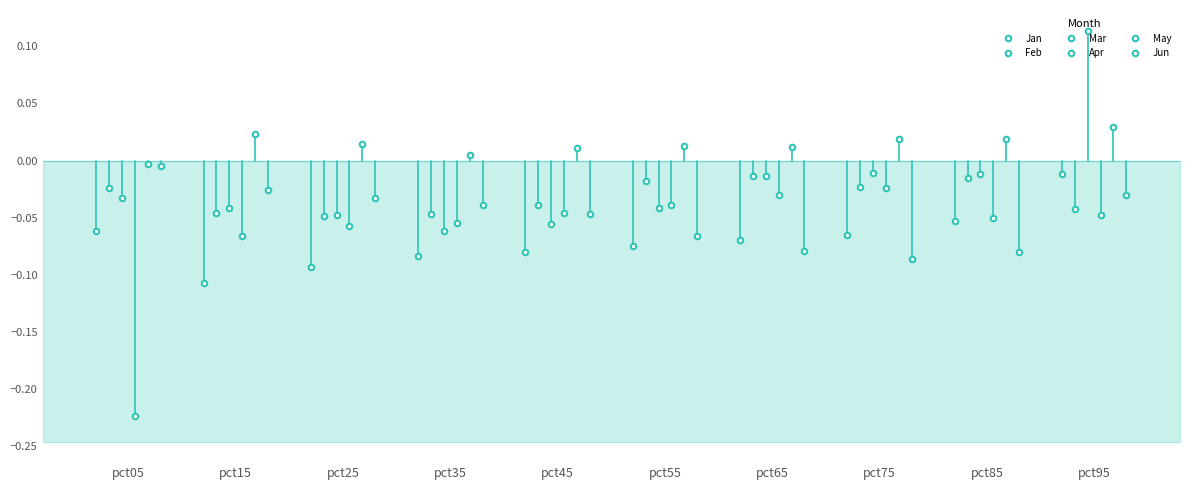

The Apr series shows -0.0 at pct75. True or false?

True